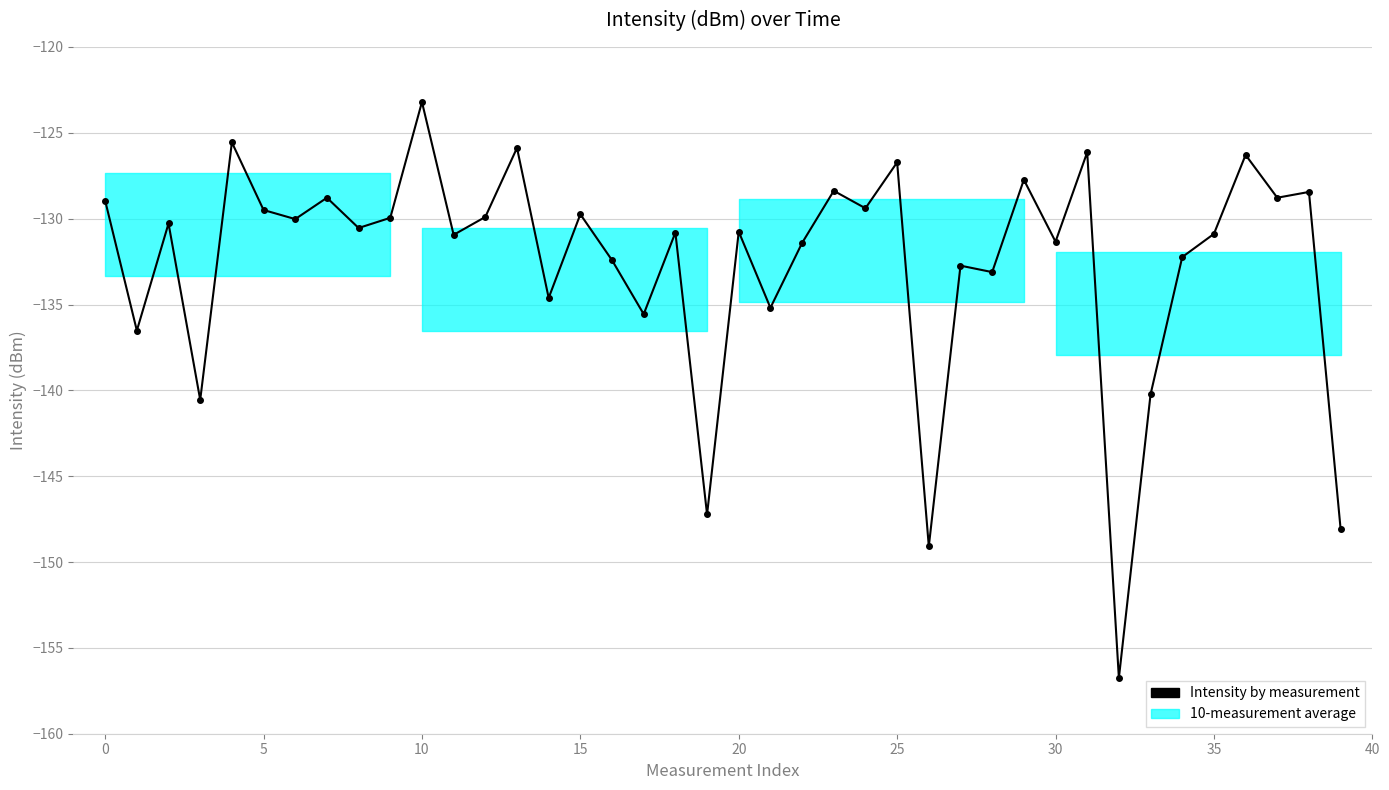

What is the value of the 7th point from the left?

-130.0